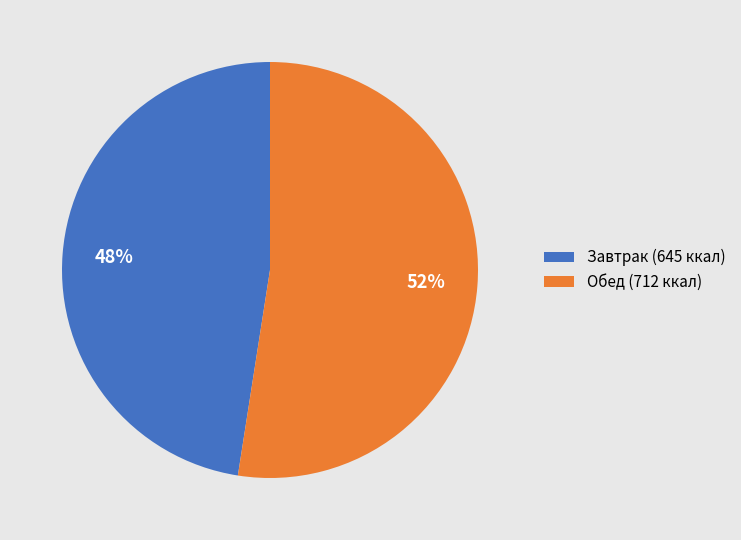

How many segments does this pie chart have?

2